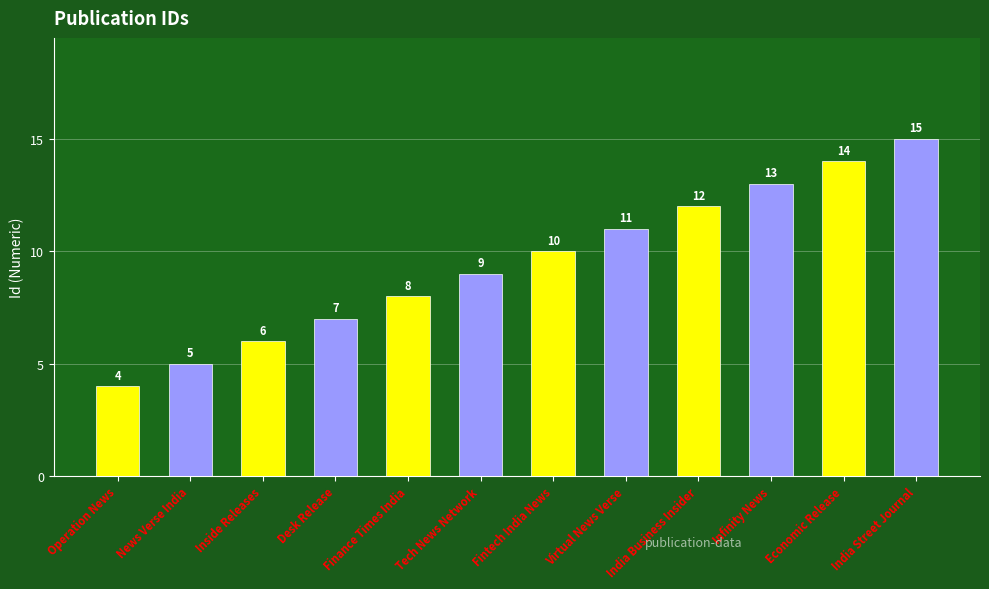

How many bars are there in total?

12